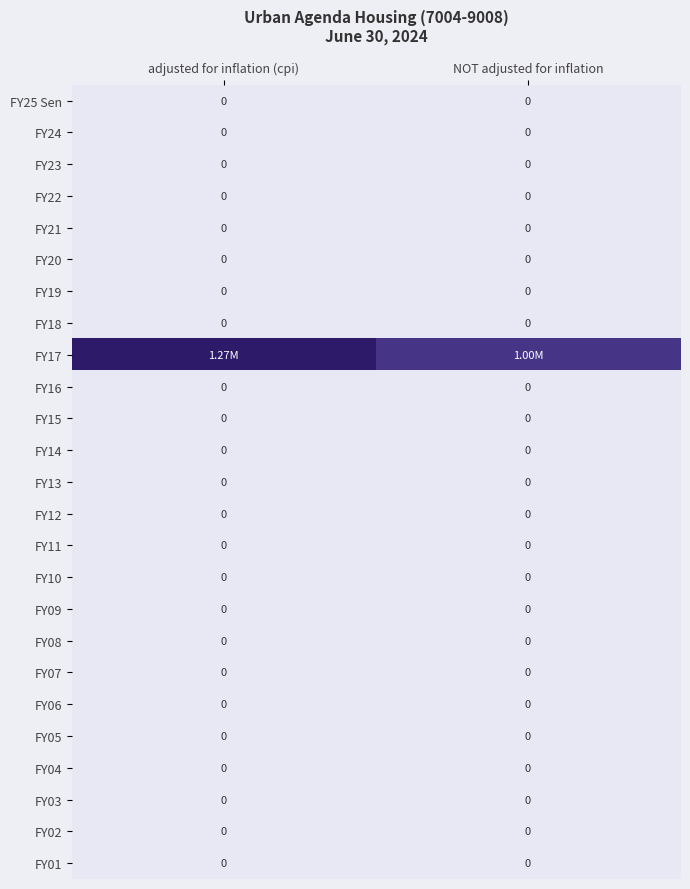

Which series changed the most between adjusted for inflation (cpi) and NOT adjusted for inflation?

FY17